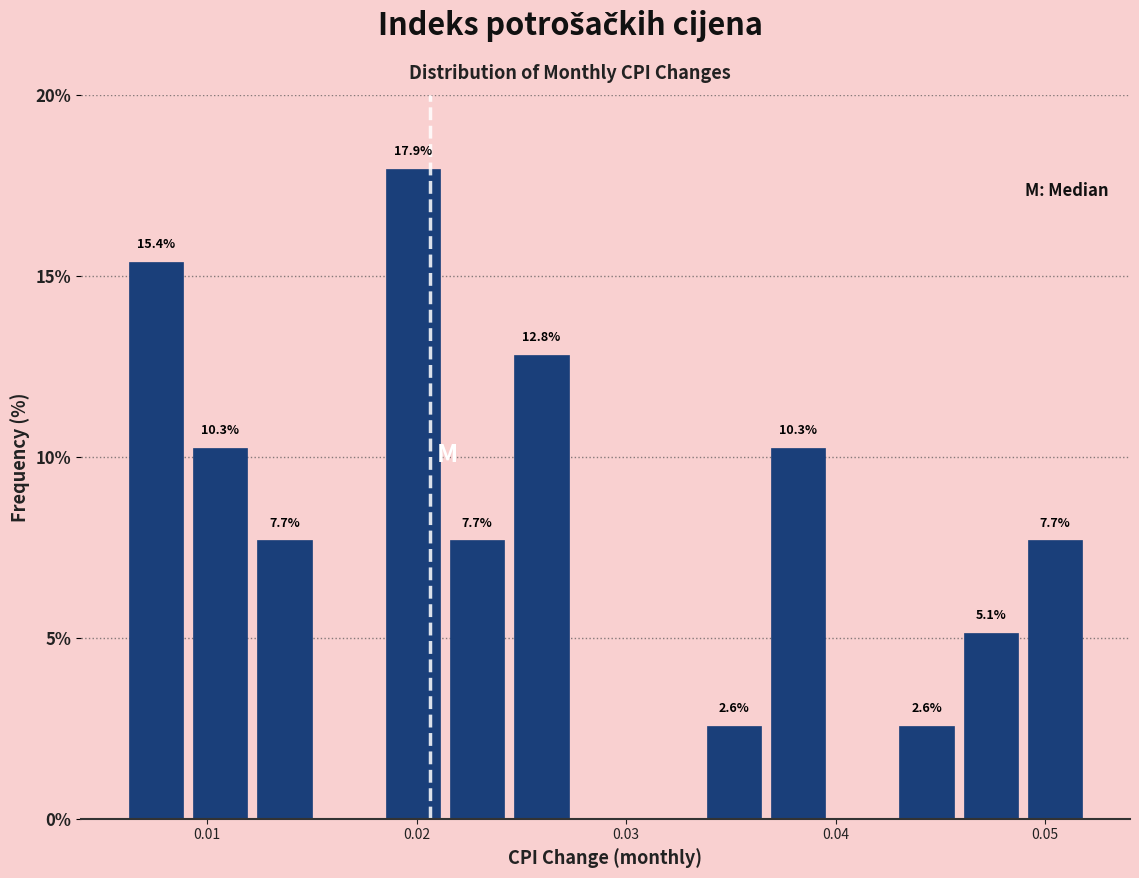

Around what value on the x-axis is the tallest bar? Give the approximate position of its centre, as read against the axis.

0.020